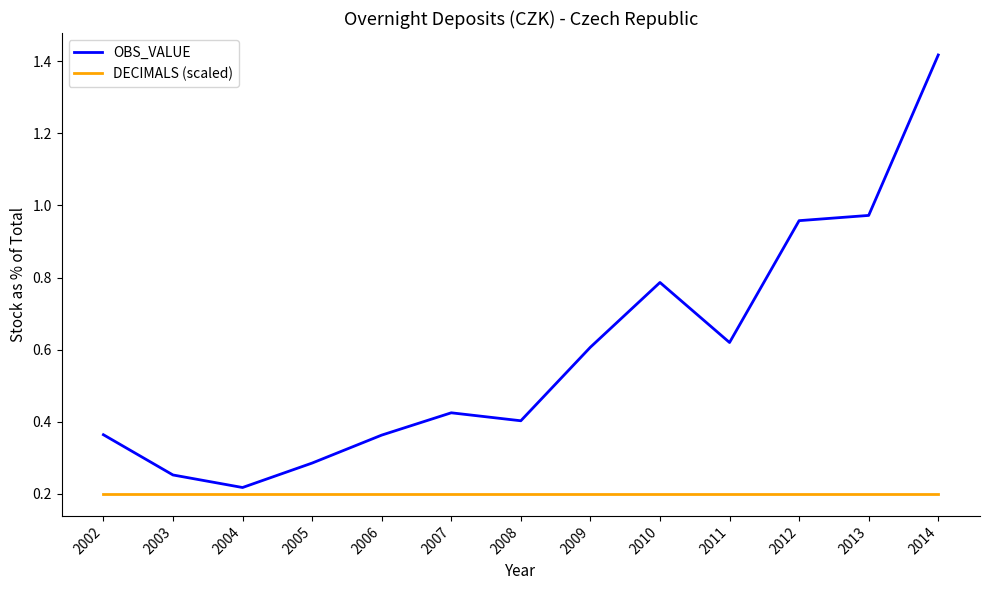

Which series has the largest total across all categories?

OBS_VALUE